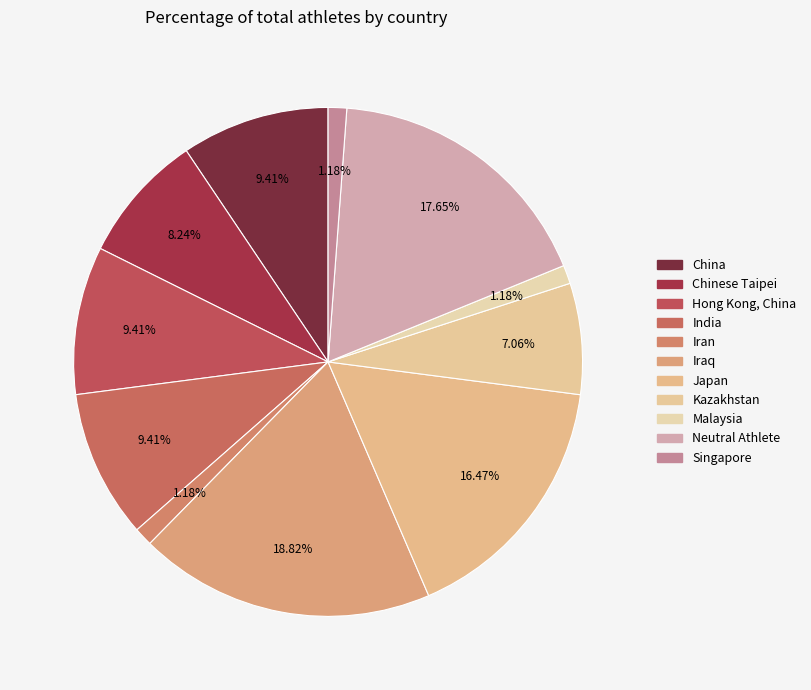

How many slices are in this pie chart?

11